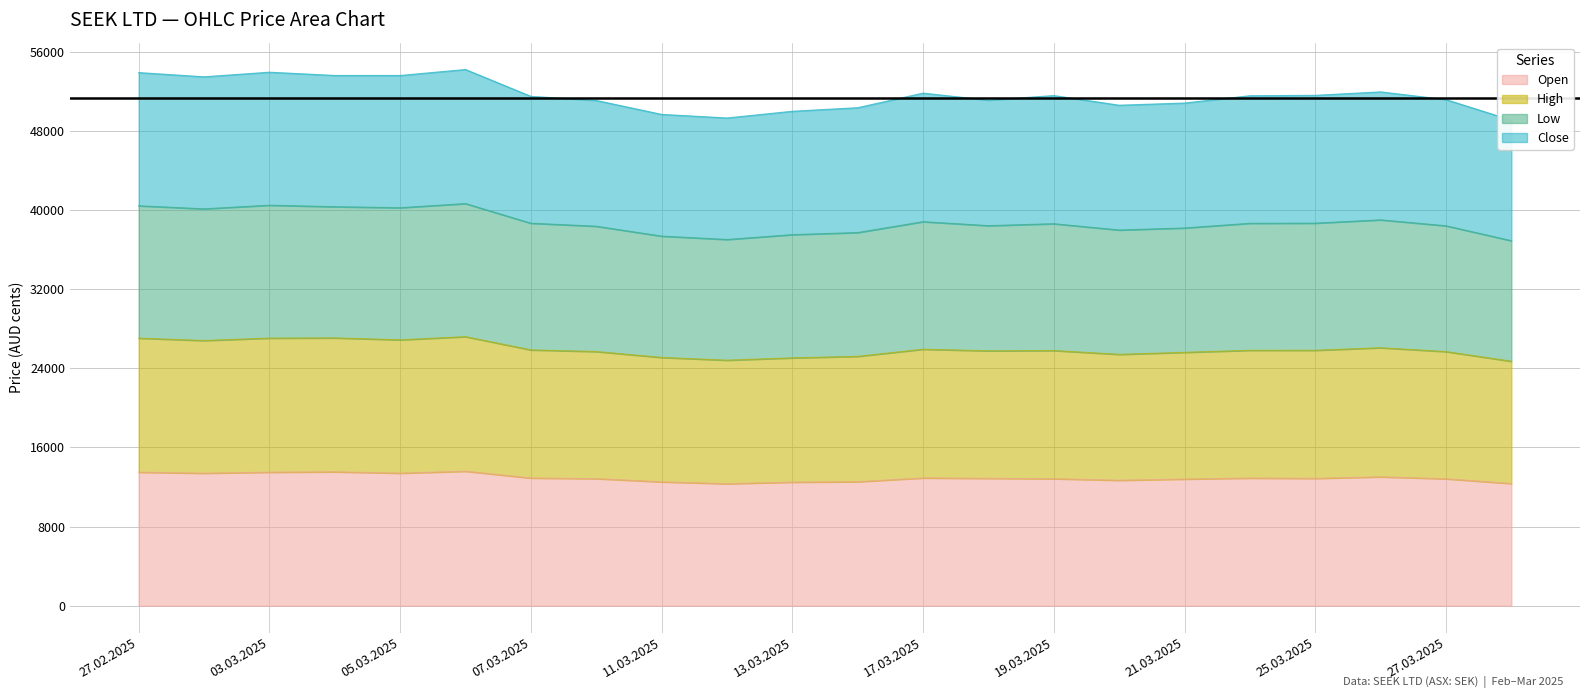

What is the maximum value for Open?

13601